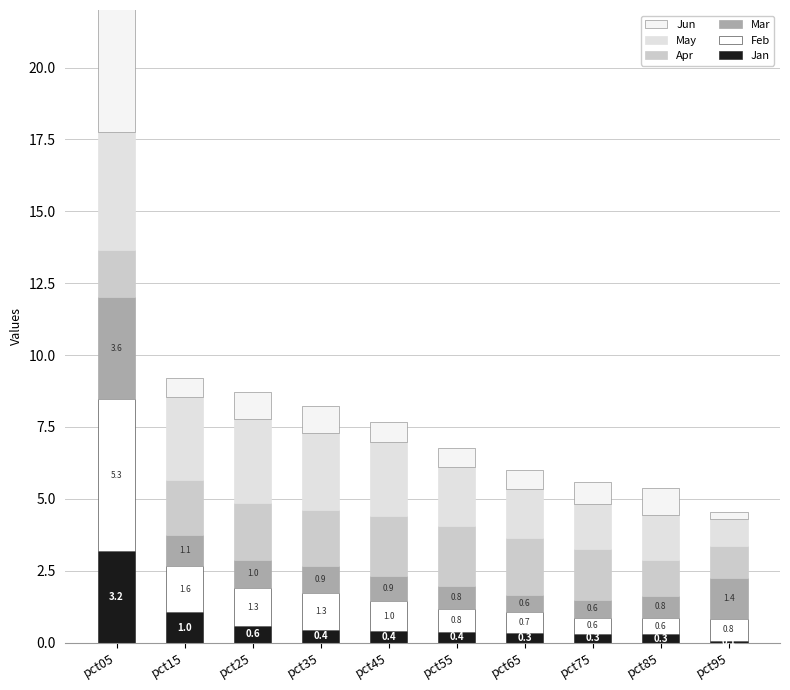

At how many categories does at least one series exceed 3?

1